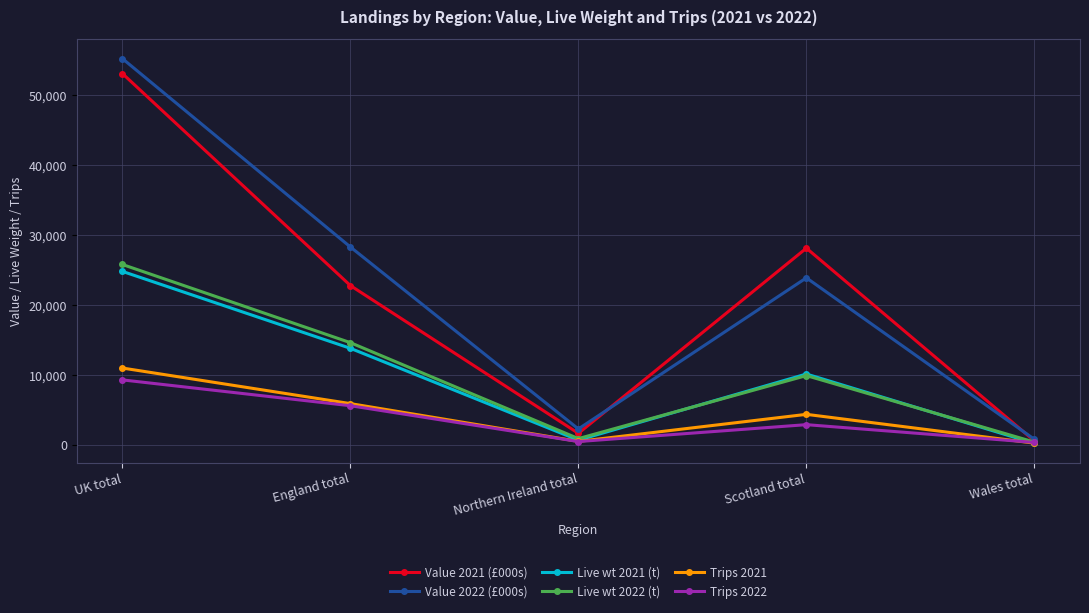

The value of Value 2022 (£000s) at Scotland total is 14510.5. True or false?

False